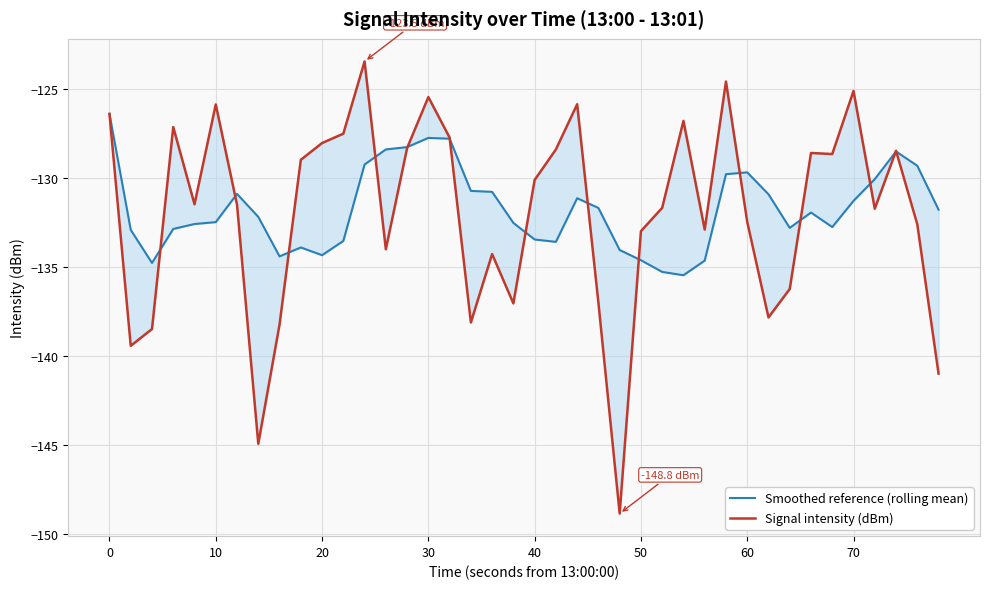

How many data points in Signal intensity (dBm) are less than -131?

21